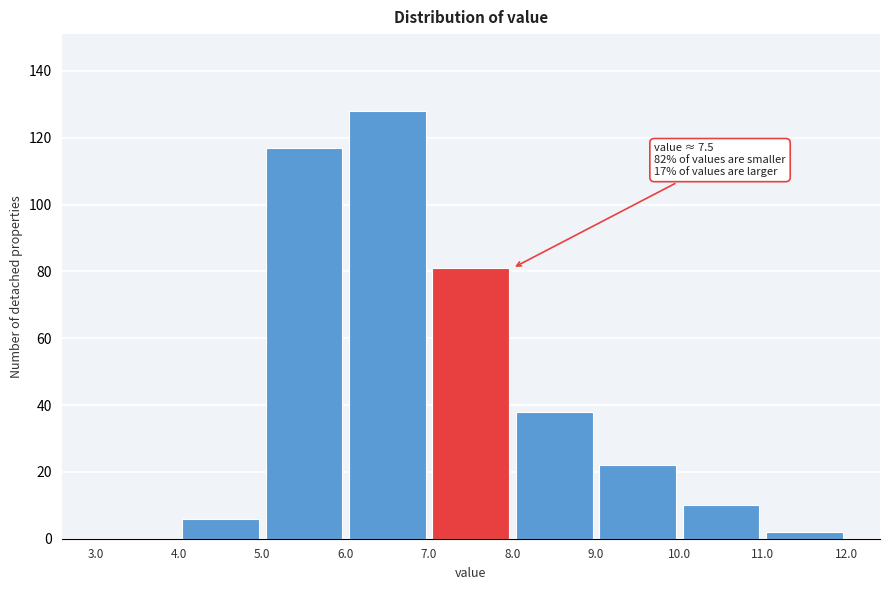

Which range on the x-axis has the tallest bar?

6.0 to 7.0